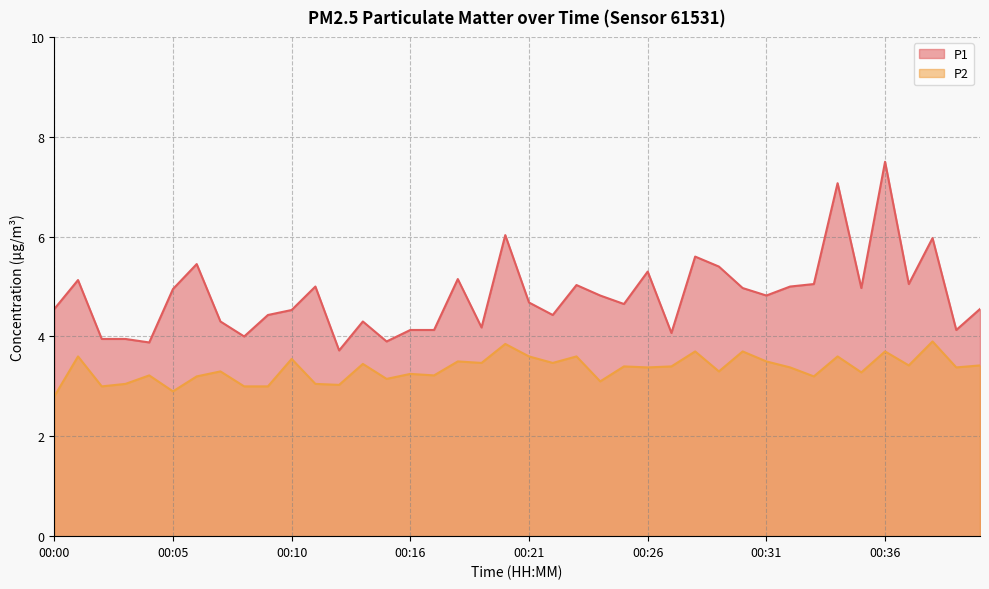

Is the value of P1 at 00:36 greater than the value of P2 at 00:15?

Yes